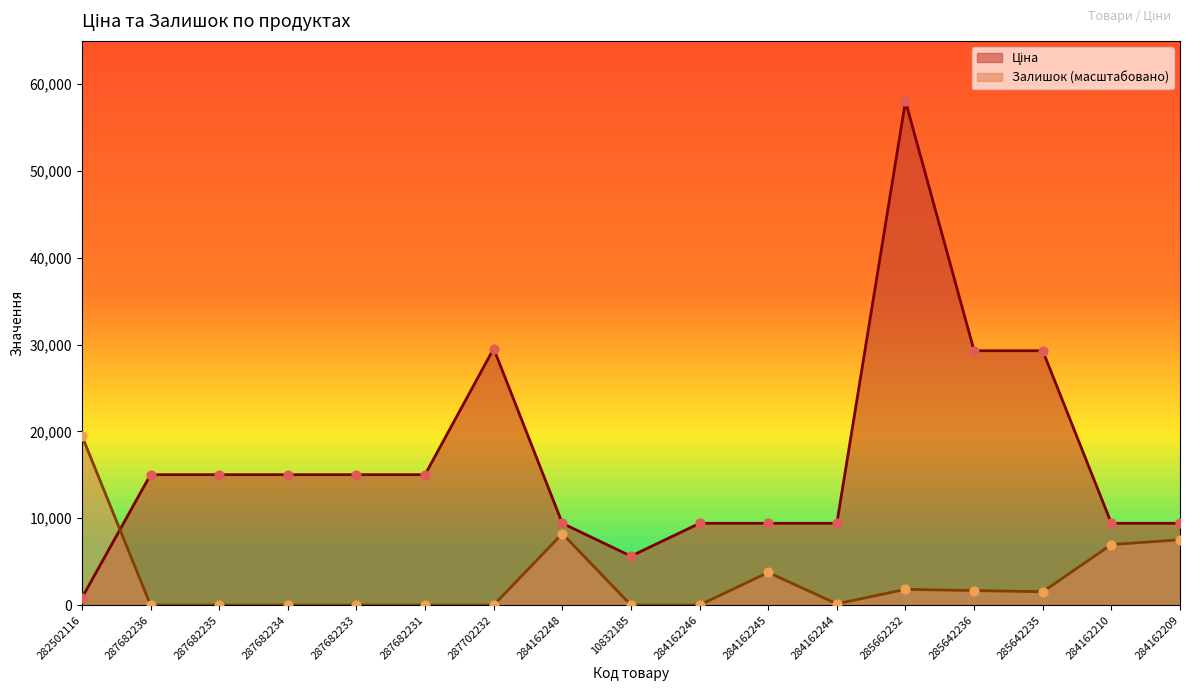

What are all the series names shown in the legend?

Ціна, Залишок